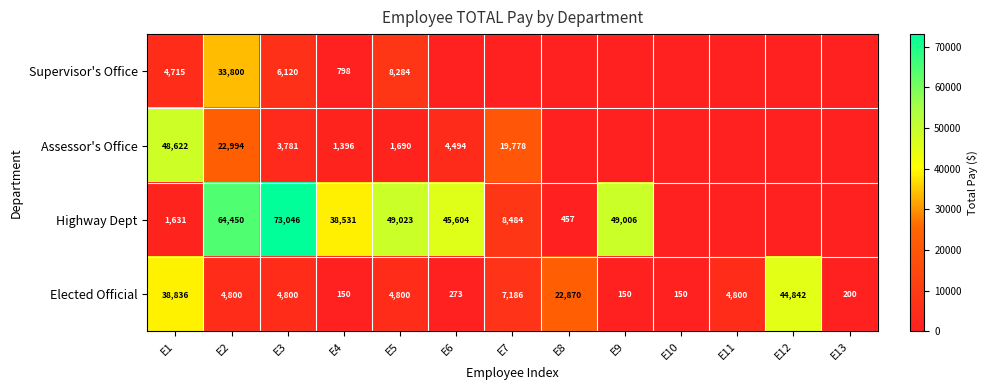

Is the value of Elected Official at E1 greater than the value of Highway Dept at E4?

Yes